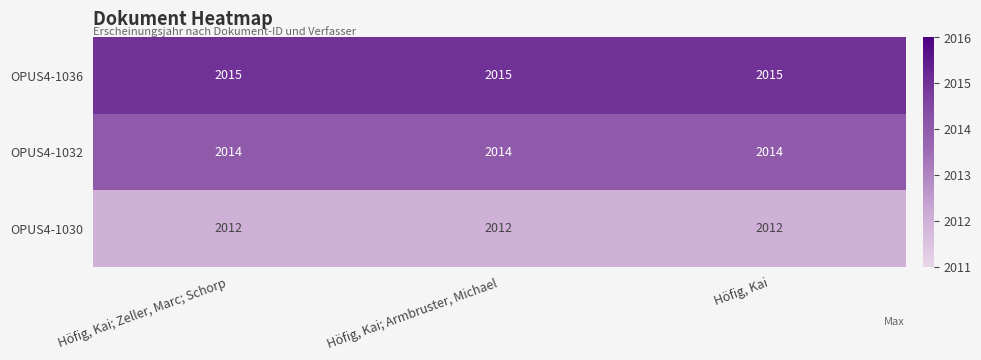

Rank the series by their maximum value, from lowest to highest.

OPUS4-1030, OPUS4-1032, OPUS4-1036